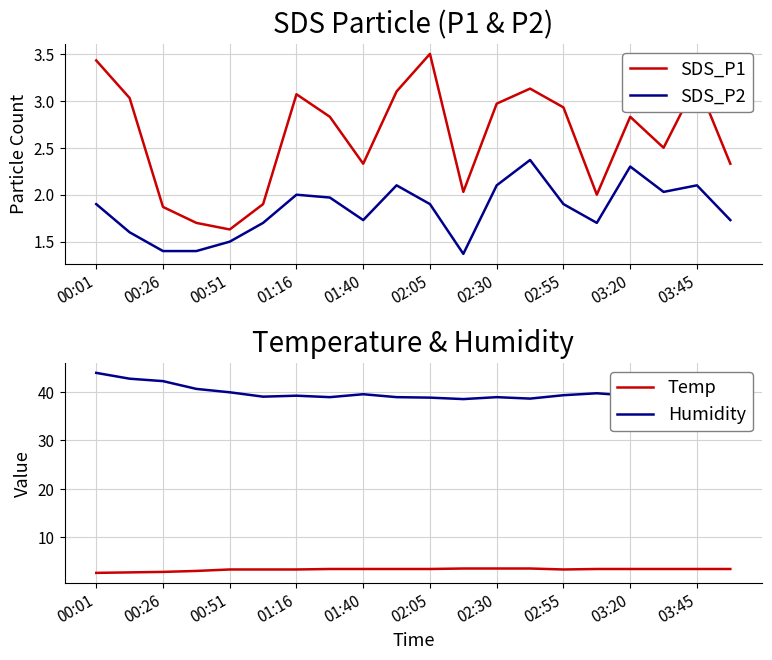

How many data points in Temp are above 3?

17